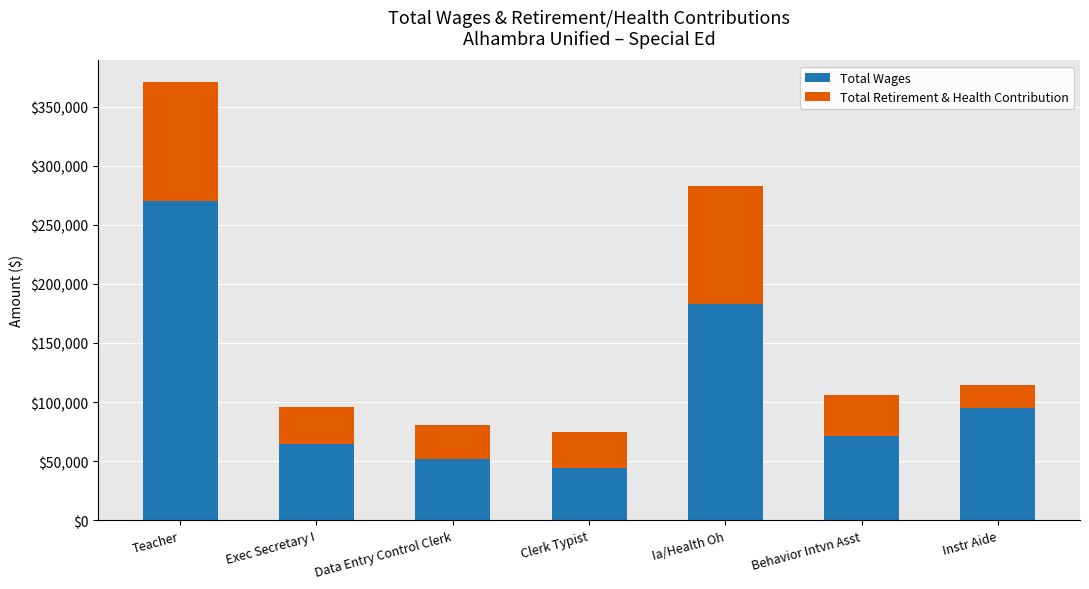

What is the total value across all series at Instr Aide?

114460